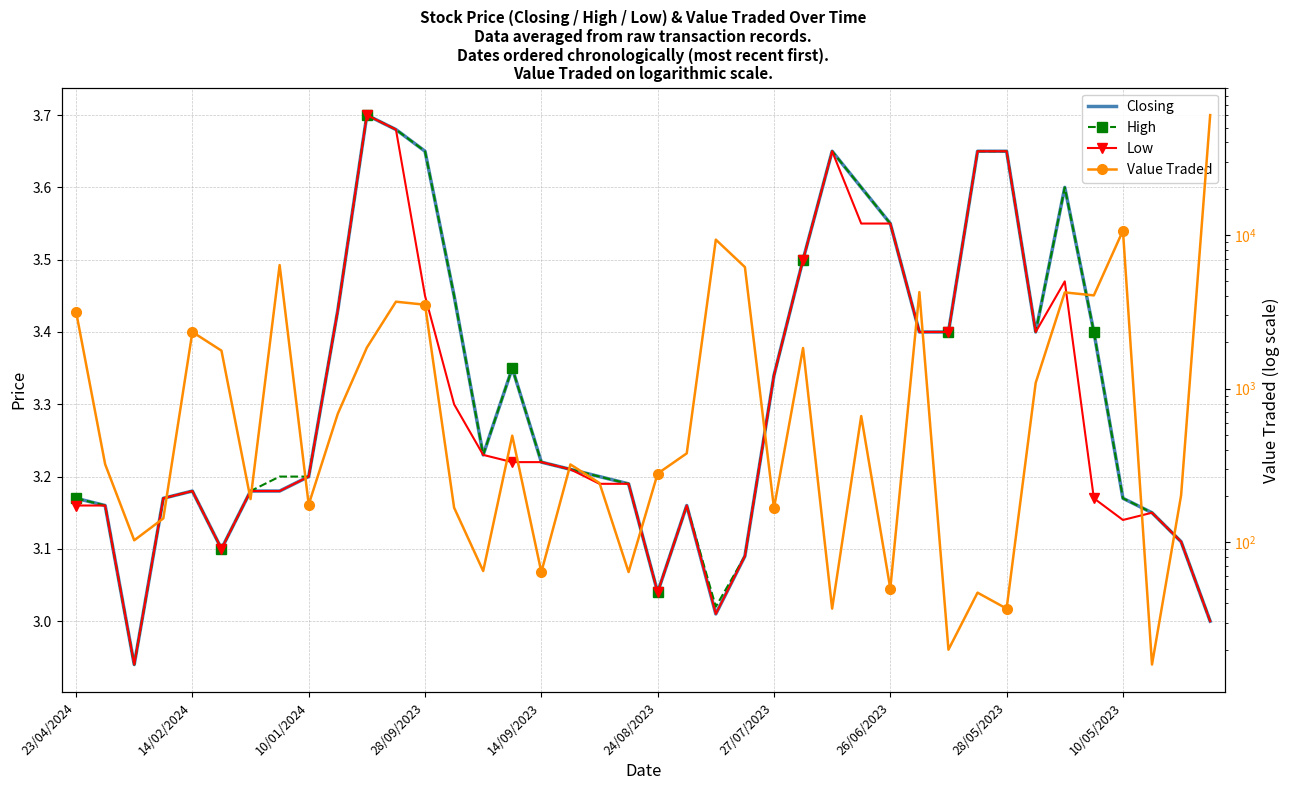

Rank the series by their maximum value, from highest to lowest.

Value Traded, Closing, High, Low